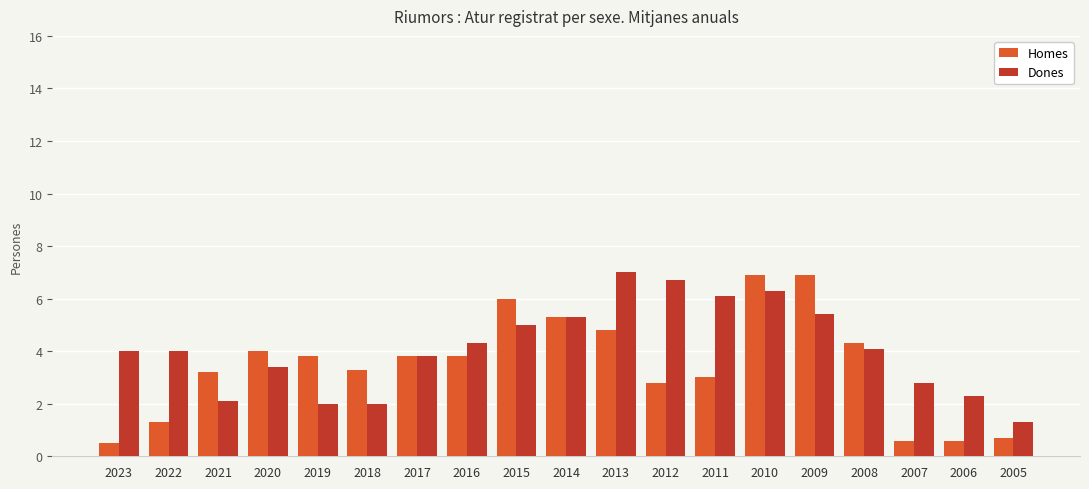

Rank the series by their average value, from highest to lowest.

Dones, Homes